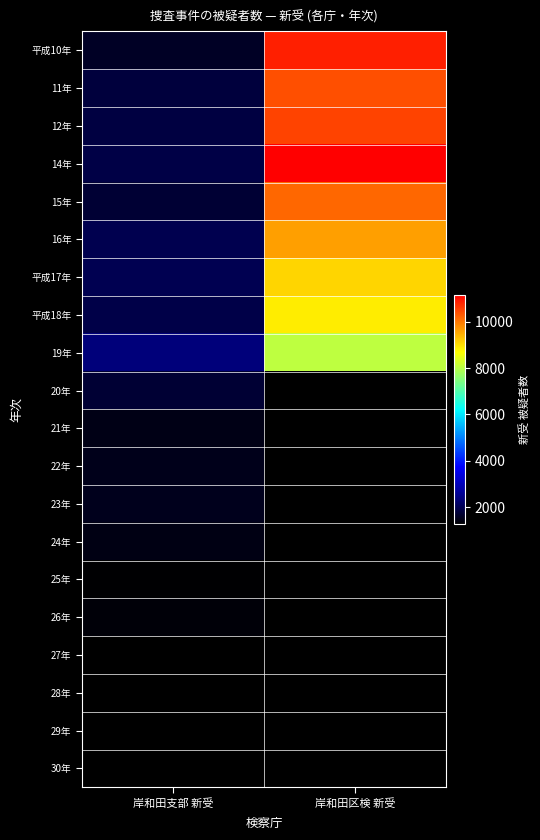

How many series are shown in this chart?

20